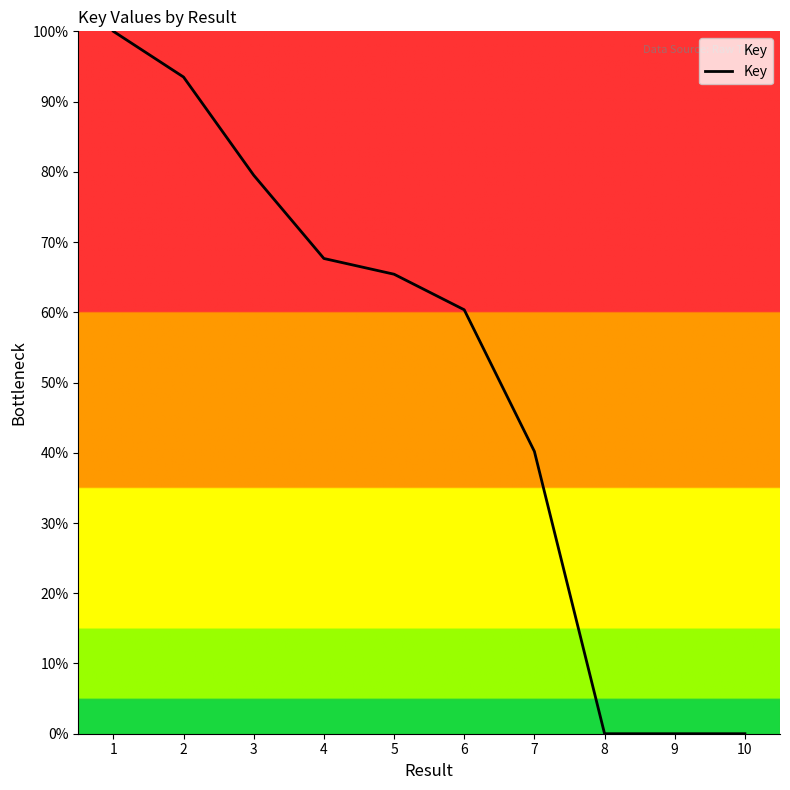

What is the maximum value shown in the chart?

100.0